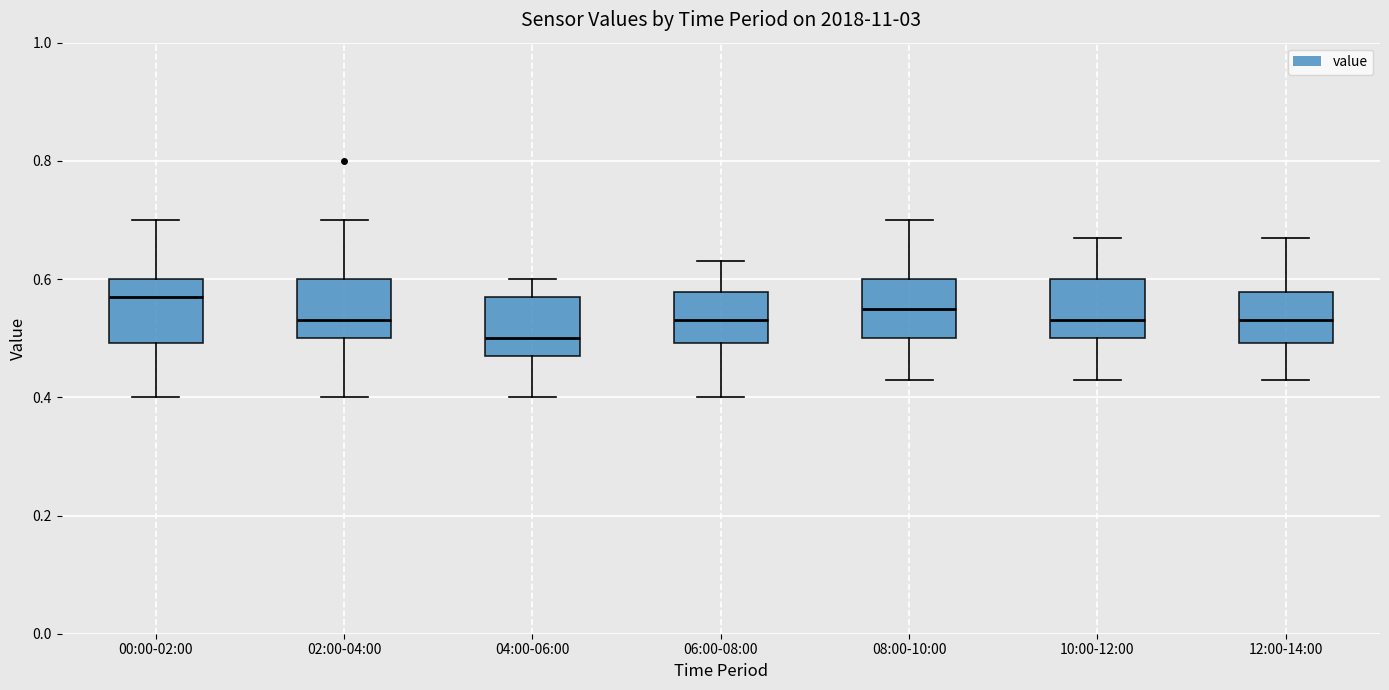

Where is the upper edge of the box for 04:00-06:00 on the y-axis? The values are not printed on the chart, so give them approximately, as read against the axis.

0.58